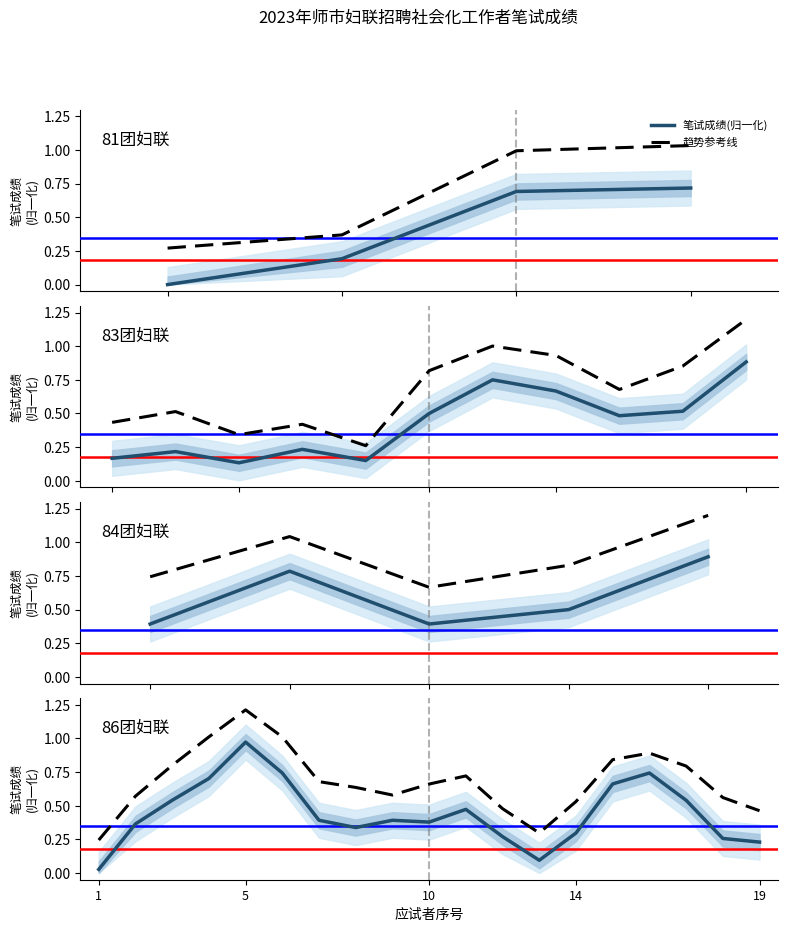

True or false: 趋势参考线 has more than 1 points higher than both neighbors.

True